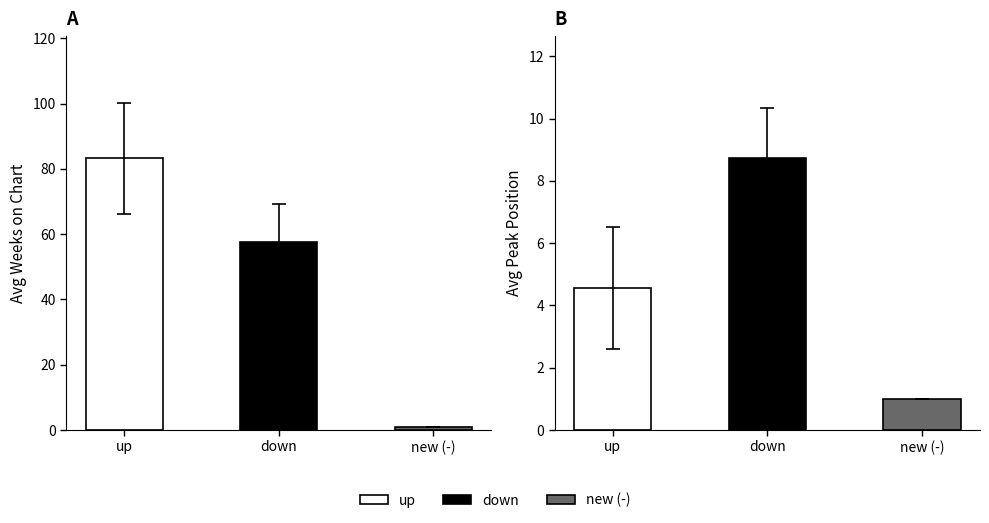

At avg_peak, list the series in order from smallest to largest.

-, up, down